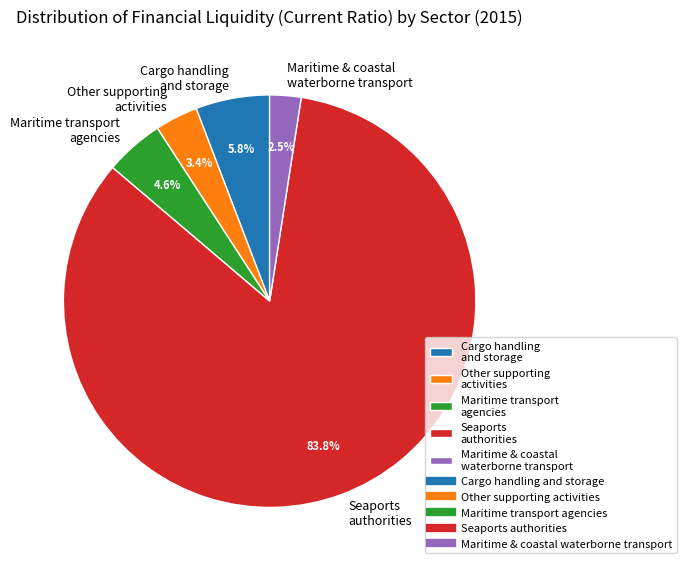

Rank the categories by value from lowest to highest.

Maritime & coastal waterborne transport, Other supporting activities, Maritime transport agencies, Cargo handling and storage, Seaports authorities